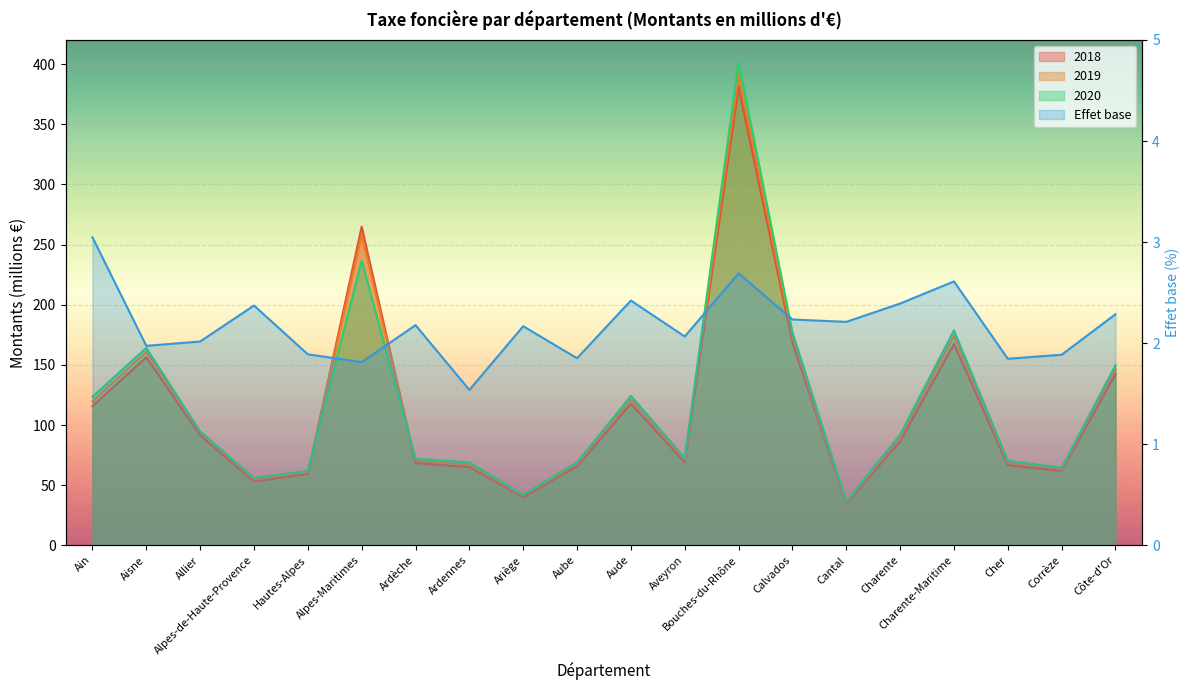

What is the value of the 2018 point at the 10th from the left?

65.8